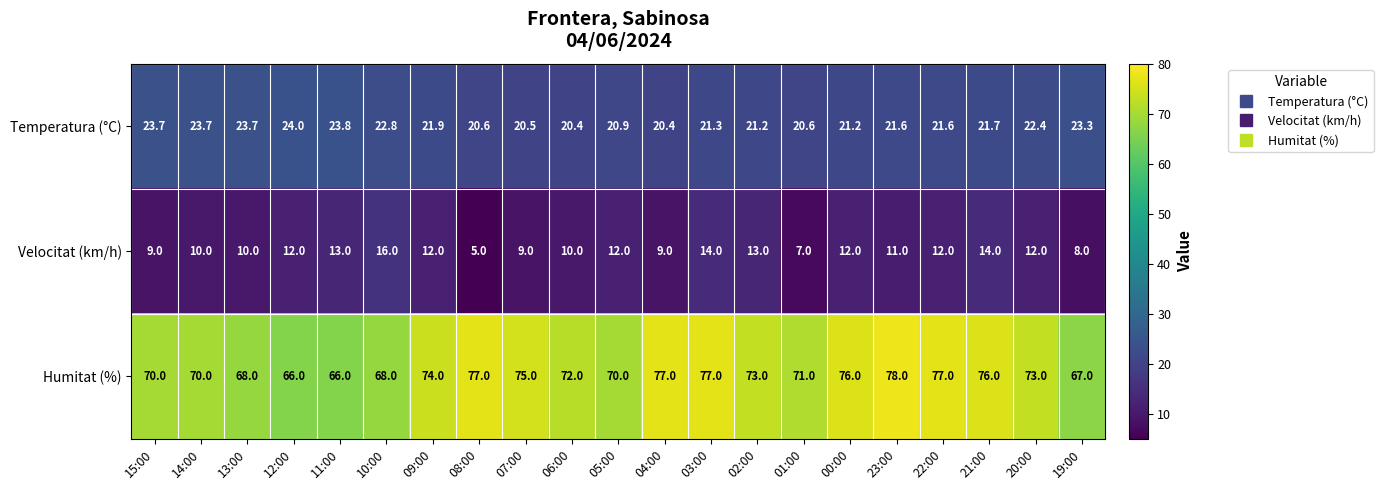

Between 13:00 and 08:00, which series saw the biggest shift?

Humitat (%)